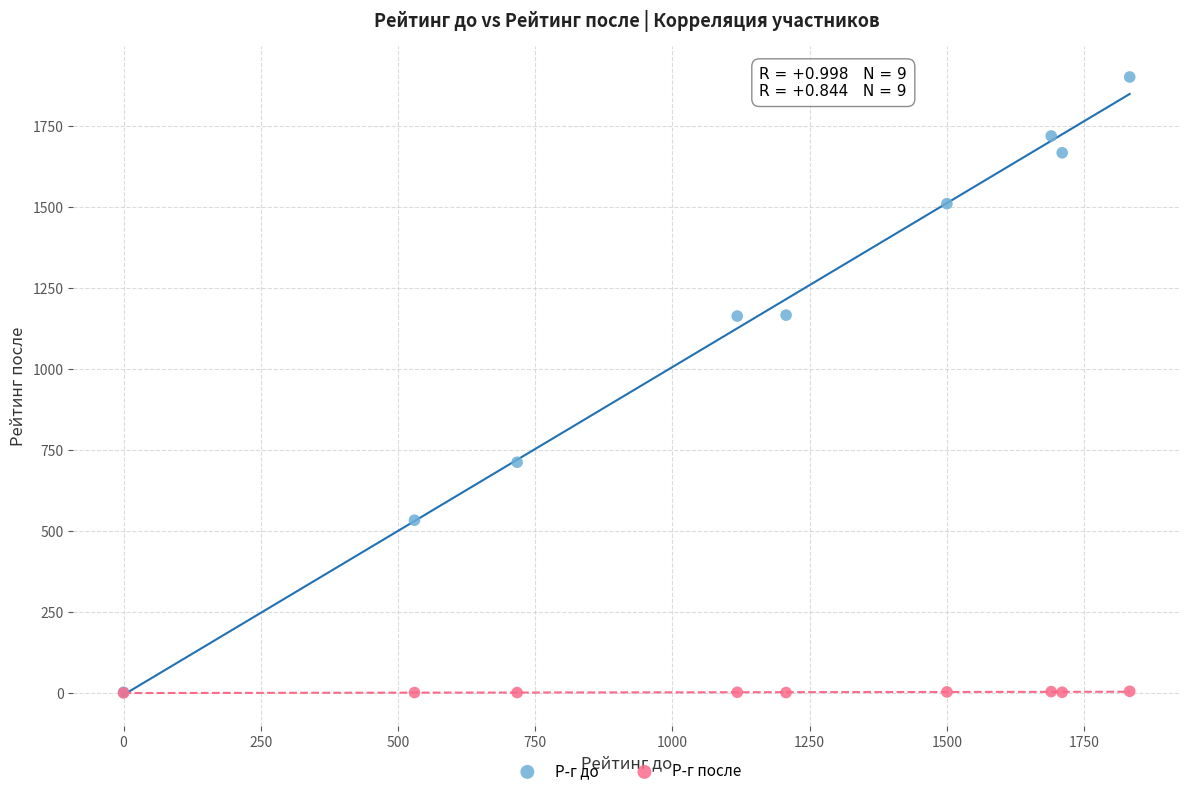

Which series has the largest Y range (max minus min)?

Р-г до